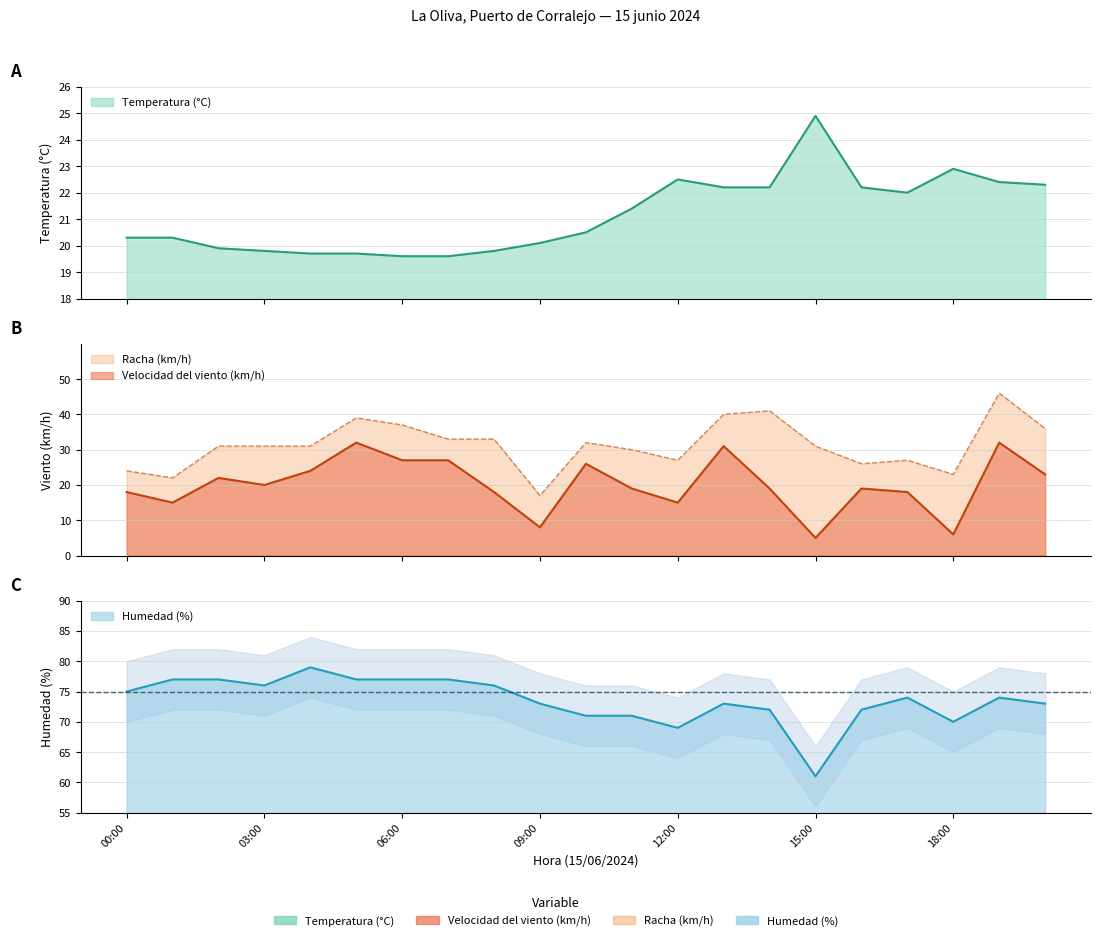

The Humedad (%) series shows 70.0 at 18:00. True or false?

True